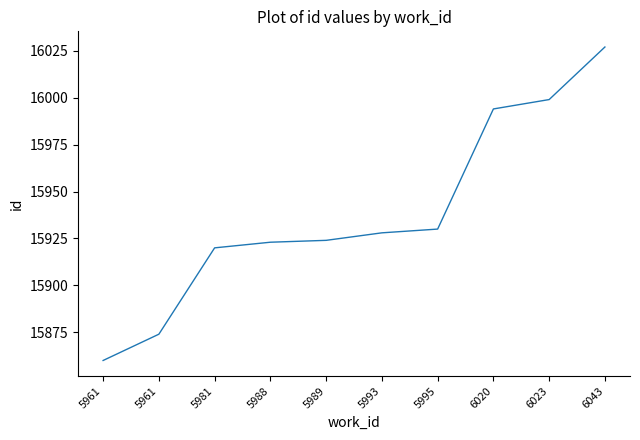

Reading left to right, list all the values displayed in this chart.

5961=15860	5961=15874	5981=15920	5988=15923	5989=15924	5993=15928	5995=15930	6020=15994	6023=15999	6043=16027